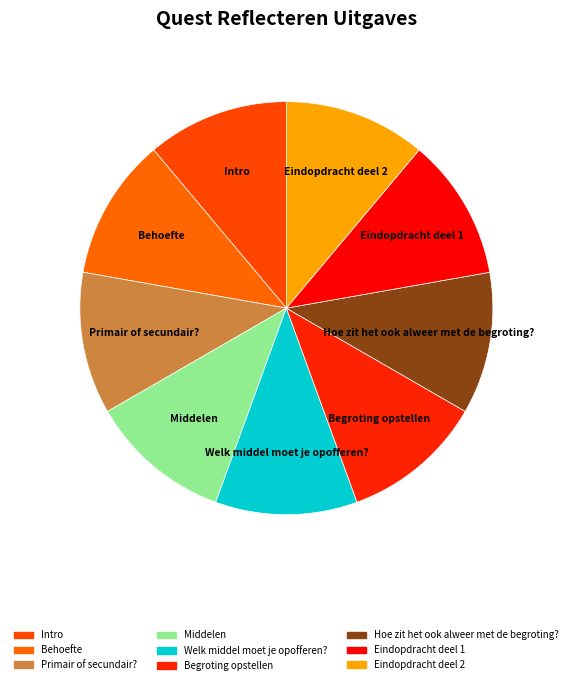

What is the total percentage of Begroting opstellen and Behoefte?

22.2%